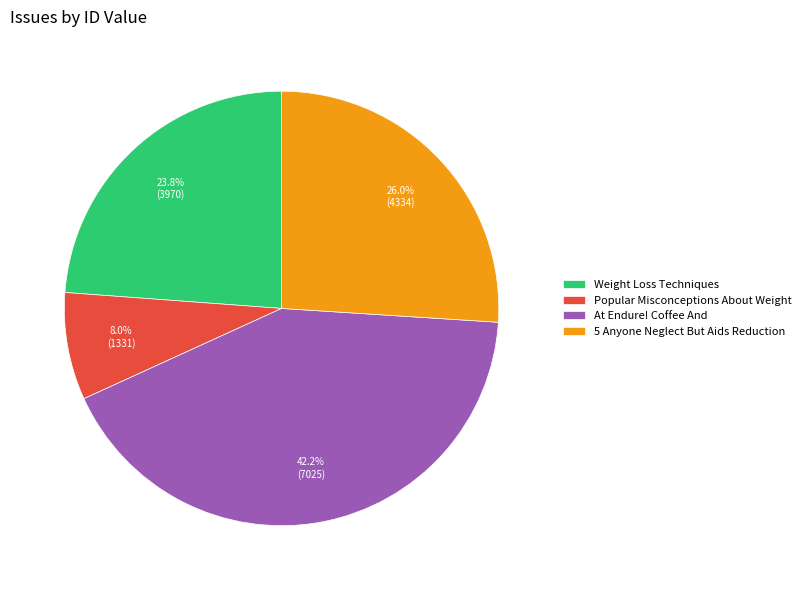

How many segments does this pie chart have?

4